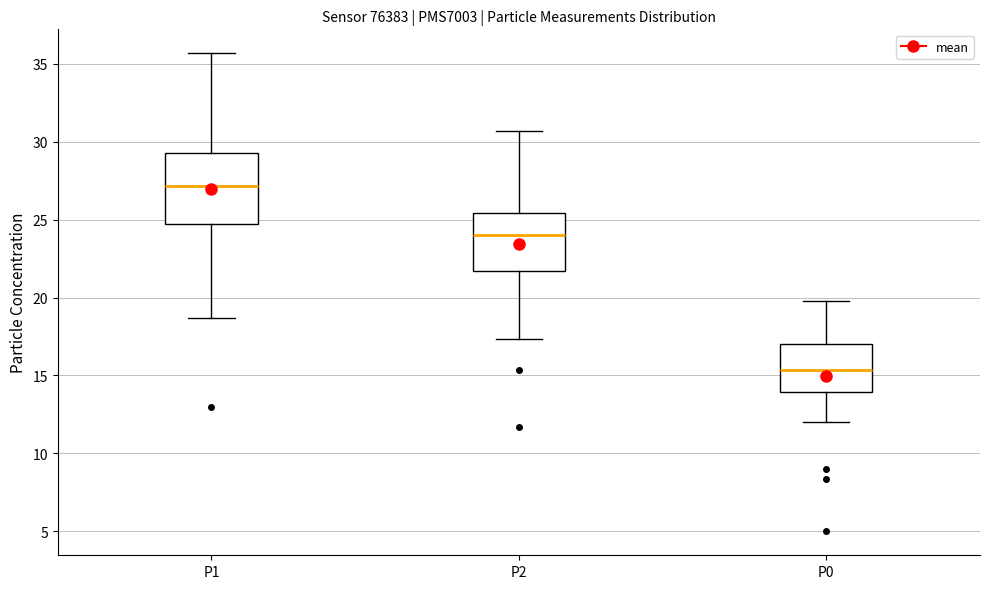

Which box is the tallest, from its lower edge to its upper edge?

P1